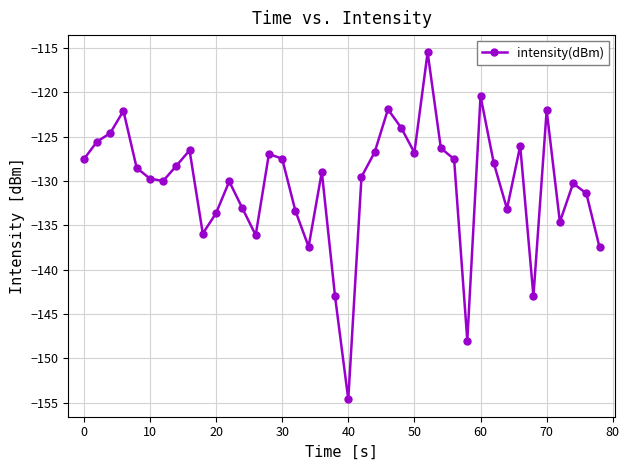

Count the number of data series in this chart.

1